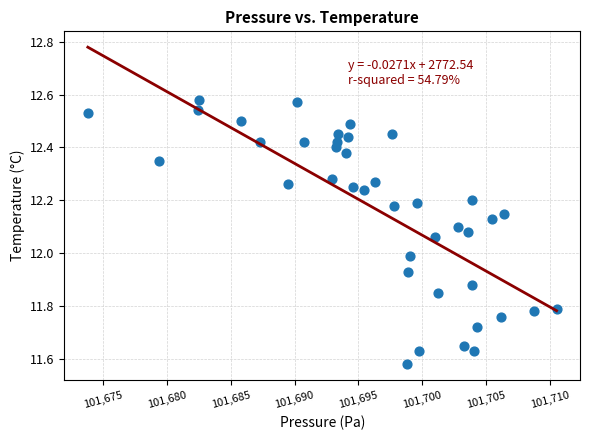

What is the range of Y values (max minus min)?

1.0